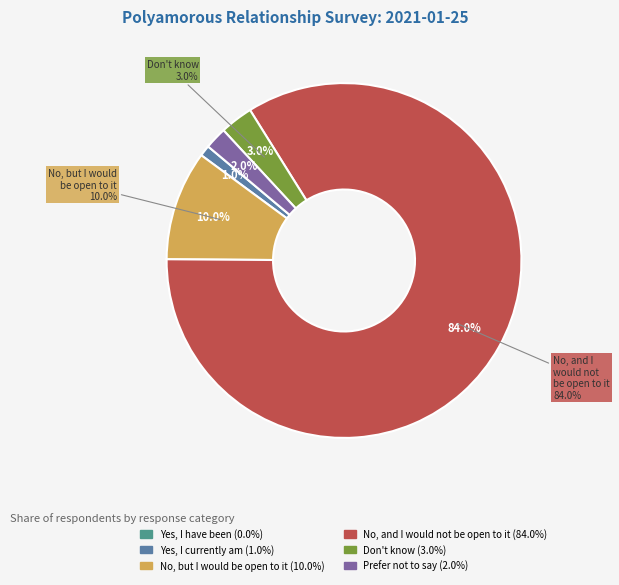

To the nearest percent, what percentage of the pie is Don't know?

3%